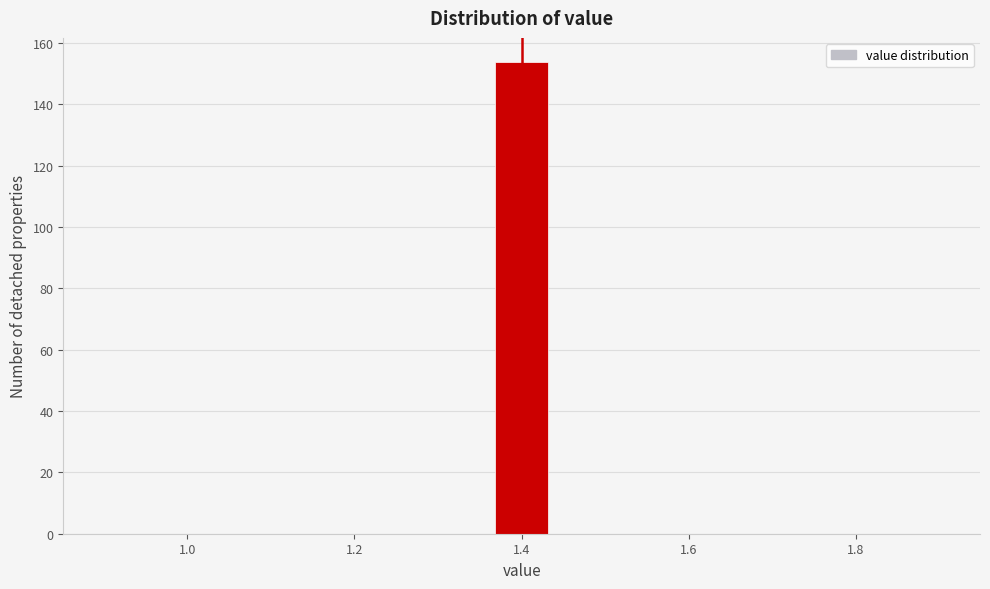

Around what value on the x-axis is the tallest bar? Give the approximate position of its centre, as read against the axis.

1.40